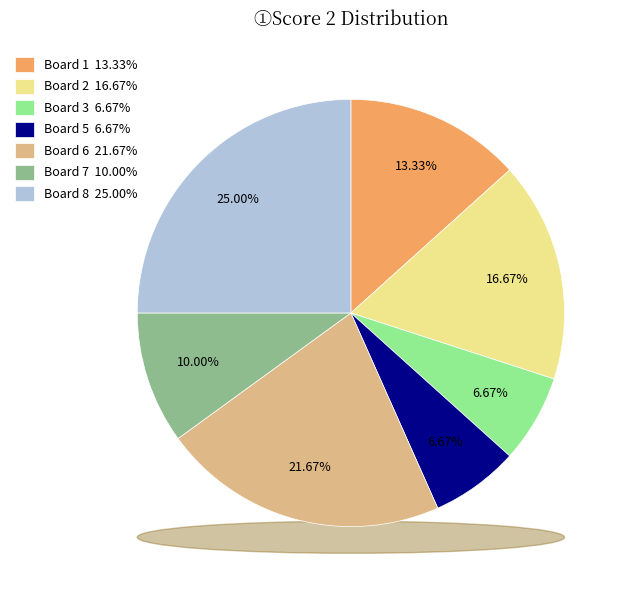

To the nearest percent, what is the difference between the Board 5 and Board 2 slice percentages?

10%